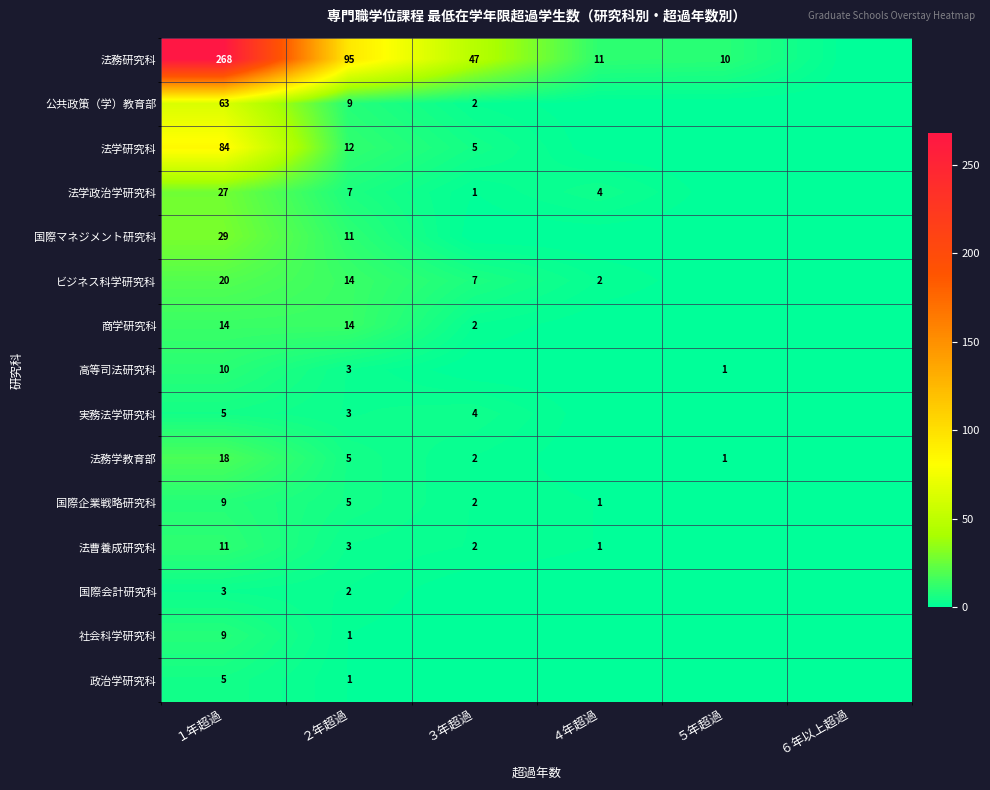

True or false: 商学研究科 has a value of 1 at ３年超過.

False